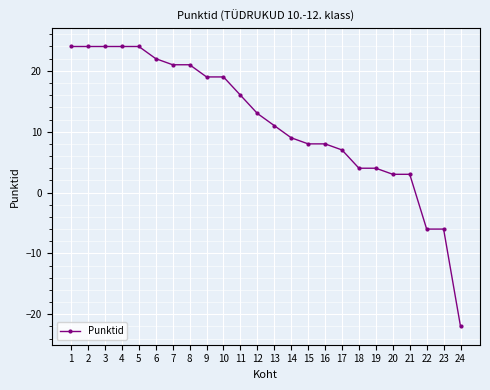

Is this an area chart (filled region under the line)?

No